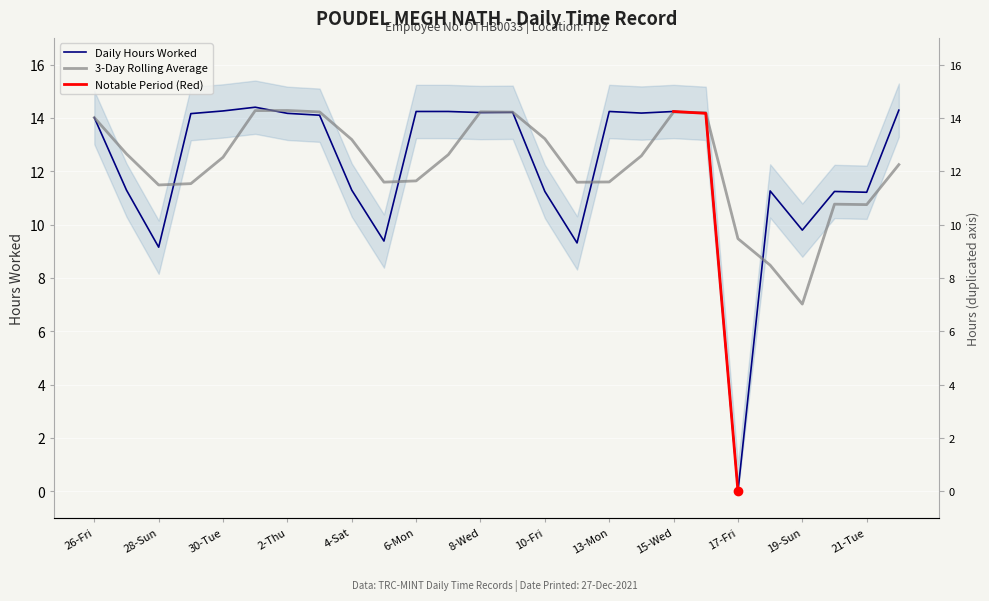

The value at 18-Sat is 11.3. True or false?

True